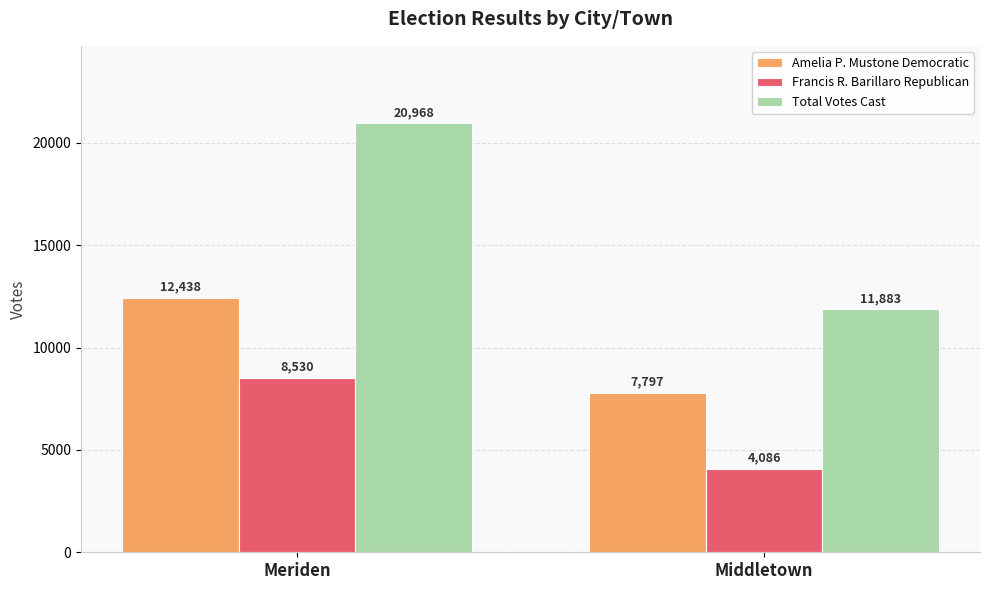

The Francis R. Barillaro Republican series shows 8530 at Meriden. True or false?

True